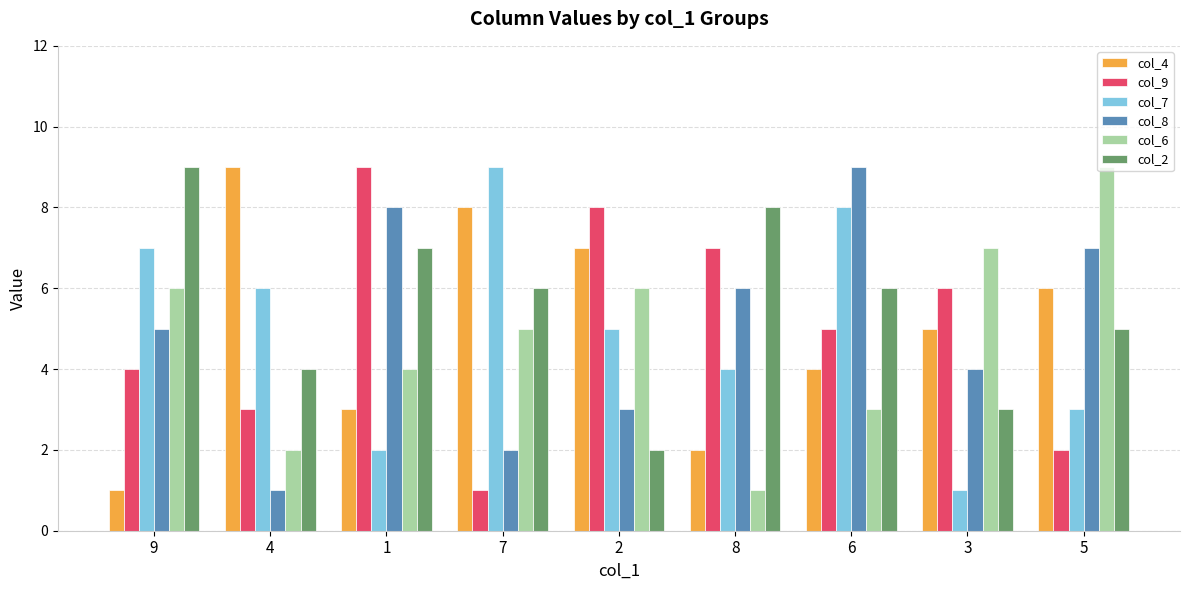

Reading right to left, list all the values displayed in this chart.

col_4: 6	5	4	2	7	8	3	9	1
col_9: 2	6	5	7	8	1	9	3	4
col_7: 3	1	8	4	5	9	2	6	7
col_8: 7	4	9	6	3	2	8	1	5
col_6: 9	7	3	1	6	5	4	2	6
col_2: 5	3	6	8	2	6	7	4	9